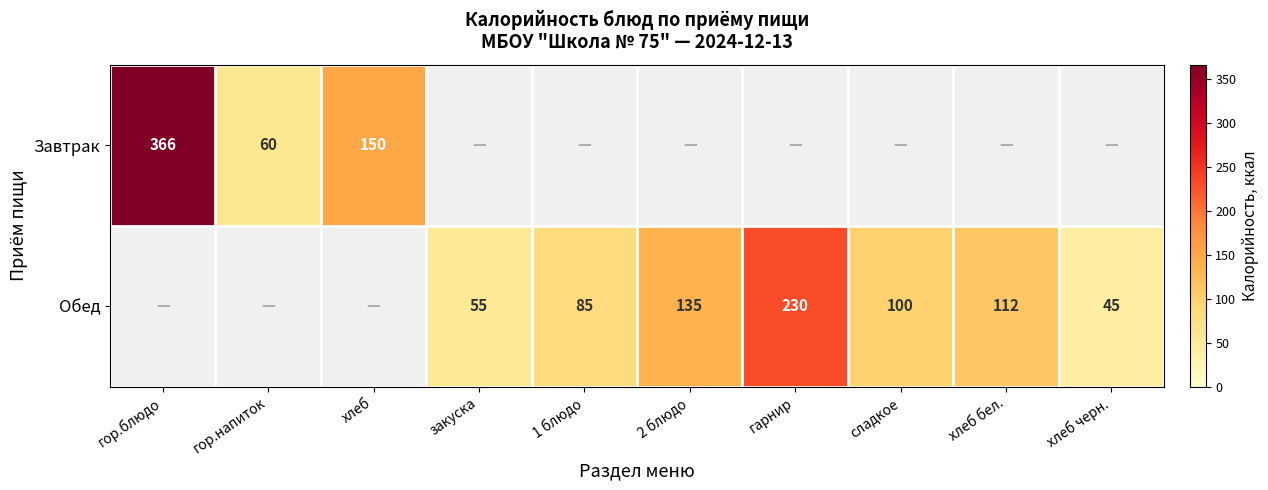

Is it true that Обед equals 135 at 2 блюдо?

True